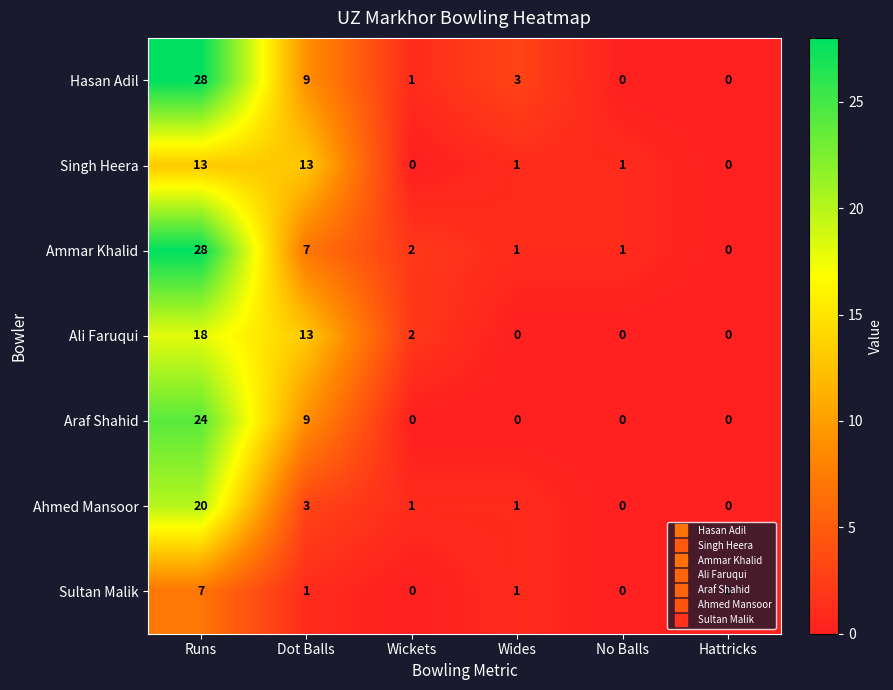

Count the number of data series in this chart.

7